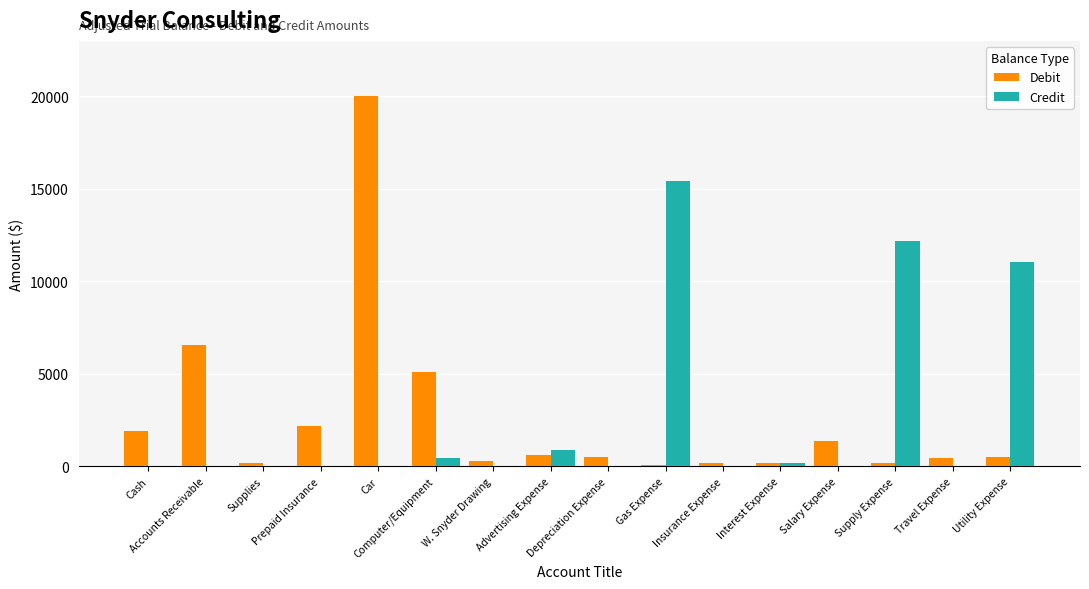

What is the sum of all Credit values?

40311